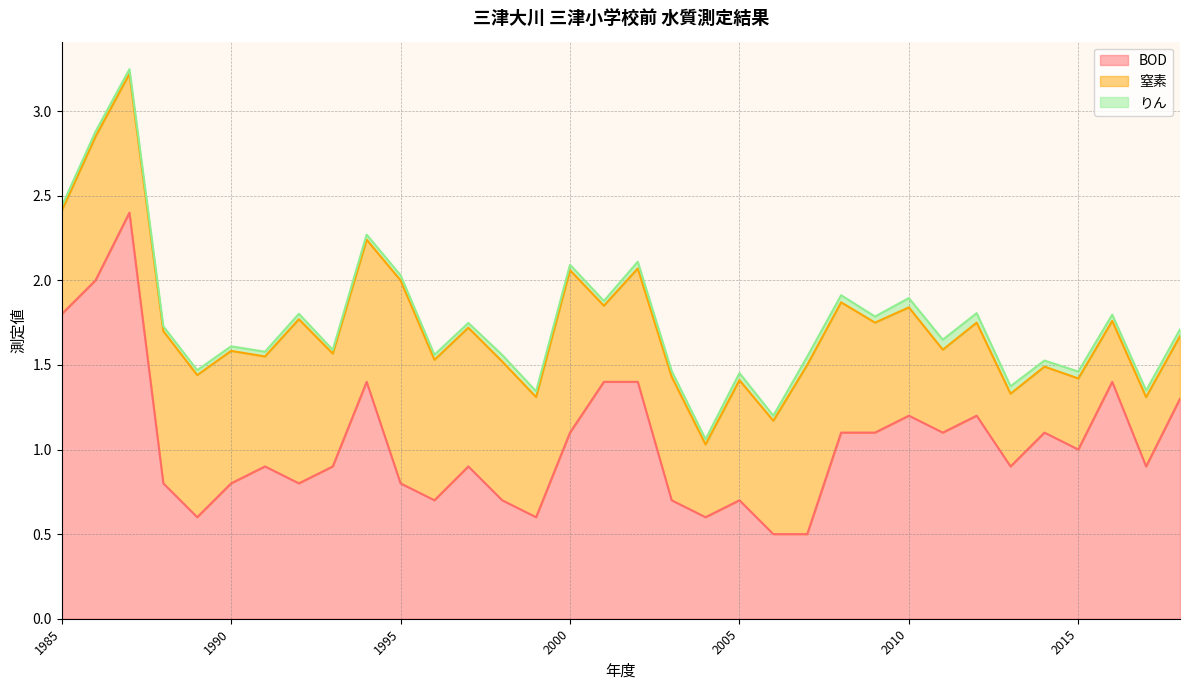

Reading left to right, what are all the values shown in this chart?

BOD: 1985=1.8	1986=2.0	1987=2.4	1988=0.8	1989=0.6	1990=0.8	1991=0.9	1992=0.8	1993=0.9	1994=1.4	1995=0.8	1996=0.7	1997=0.9	1998=0.7	1999=0.6	2000=1.1	2001=1.4	2002=1.4	2003=0.7	2004=0.6	2005=0.7	2006=0.5	2007=0.5	2008=1.1	2009=1.1	2010=1.2	2011=1.1	2012=1.2	2013=0.9	2014=1.1	2015=1.0	2016=1.4	2017=0.9	2018=1.3
窒素: 1985=0.6	1986=0.8	1987=0.8	1988=0.9	1989=0.8	1990=0.8	1991=0.7	1992=1.0	1993=0.7	1994=0.8	1995=1.2	1996=0.8	1997=0.8	1998=0.8	1999=0.7	2000=1.0	2001=0.5	2002=0.7	2003=0.7	2004=0.4	2005=0.7	2006=0.7	2007=1.0	2008=0.8	2009=0.7	2010=0.6	2011=0.5	2012=0.6	2013=0.4	2014=0.4	2015=0.4	2016=0.4	2017=0.4	2018=0.4
りん: 1985=0.0	1986=0.0	1987=0.0	1988=0.0	1989=0.0	1990=0.0	1991=0.0	1992=0.0	1993=0.0	1994=0.0	1995=0.0	1996=0.0	1997=0.0	1998=0.0	1999=0.0	2000=0.0	2001=0.0	2002=0.0	2003=0.0	2004=0.0	2005=0.0	2006=0.0	2007=0.0	2008=0.0	2009=0.0	2010=0.1	2011=0.1	2012=0.1	2013=0.0	2014=0.0	2015=0.0	2016=0.0	2017=0.0	2018=0.0